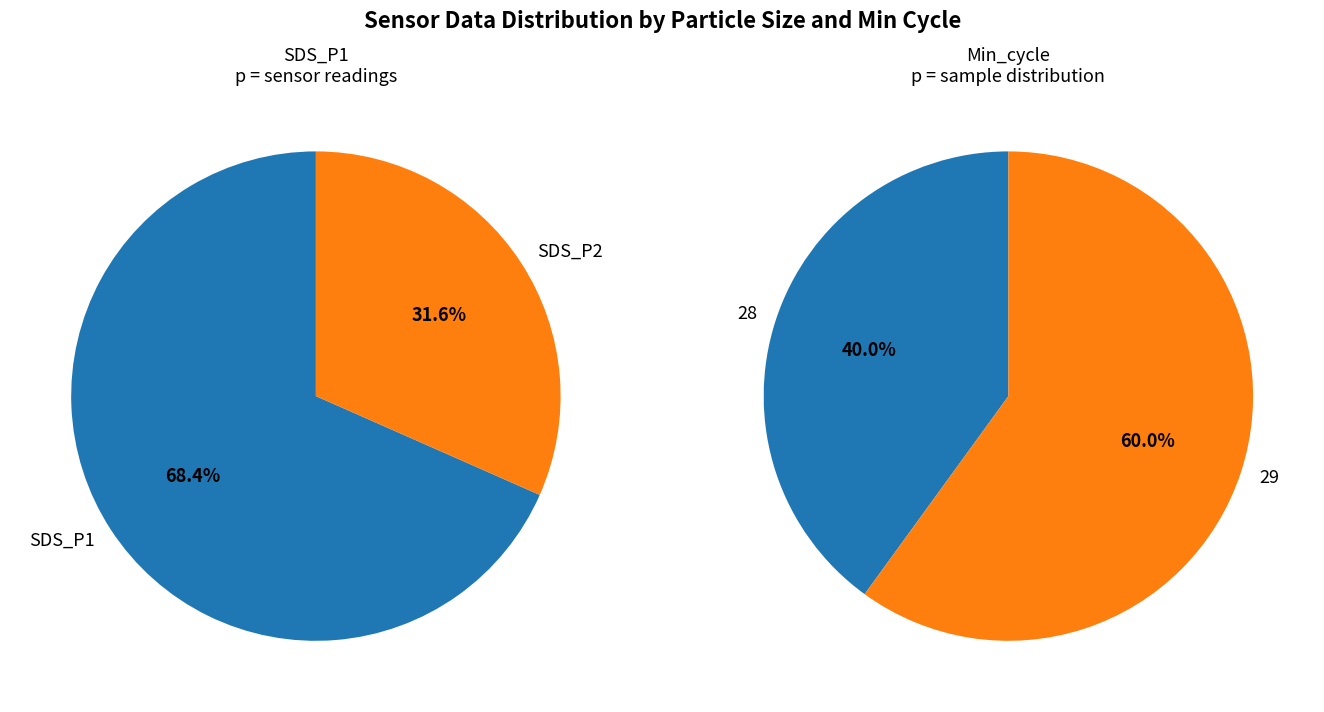

Is the sum of 10 and 8 greater than half?

No